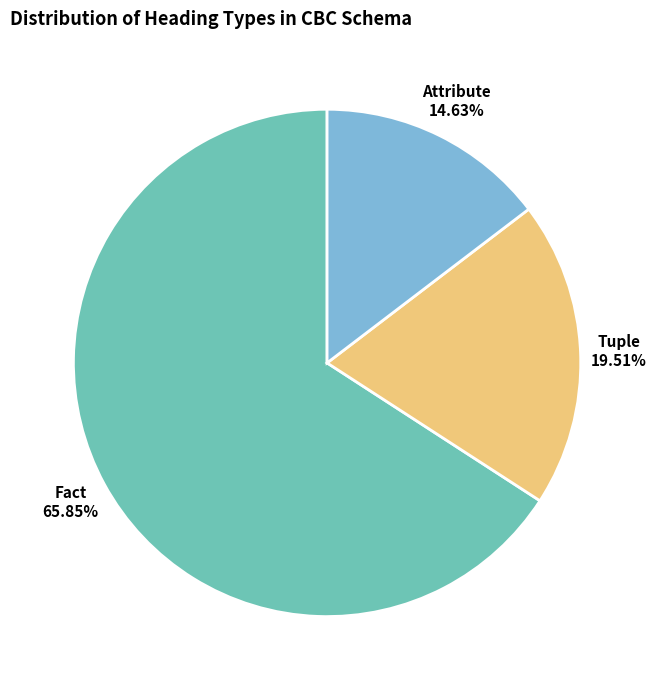

Which category has the biggest portion of the pie?

Fact